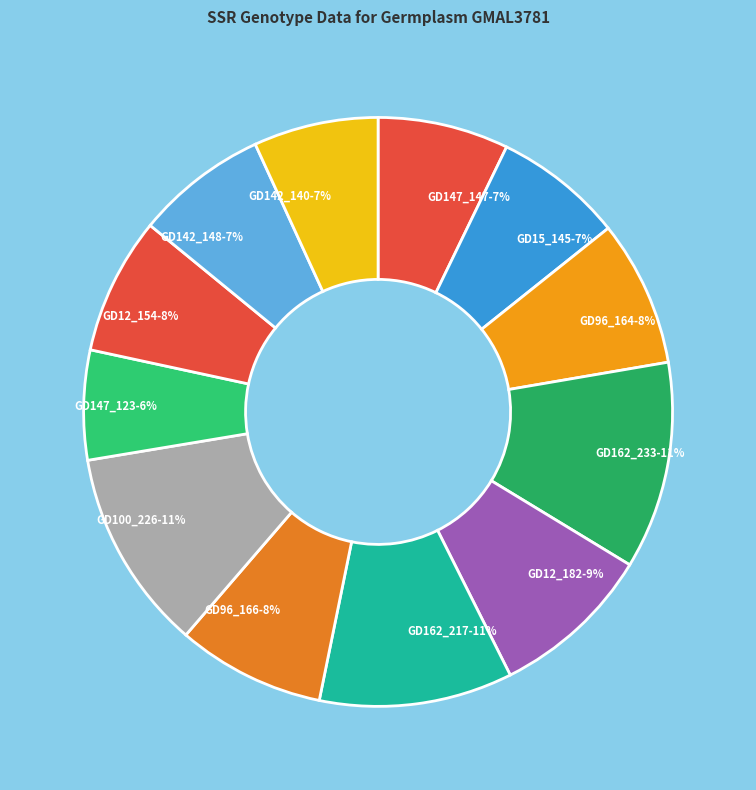

Do GD96_164 and GD96_166 together represent more than half of the pie?

No